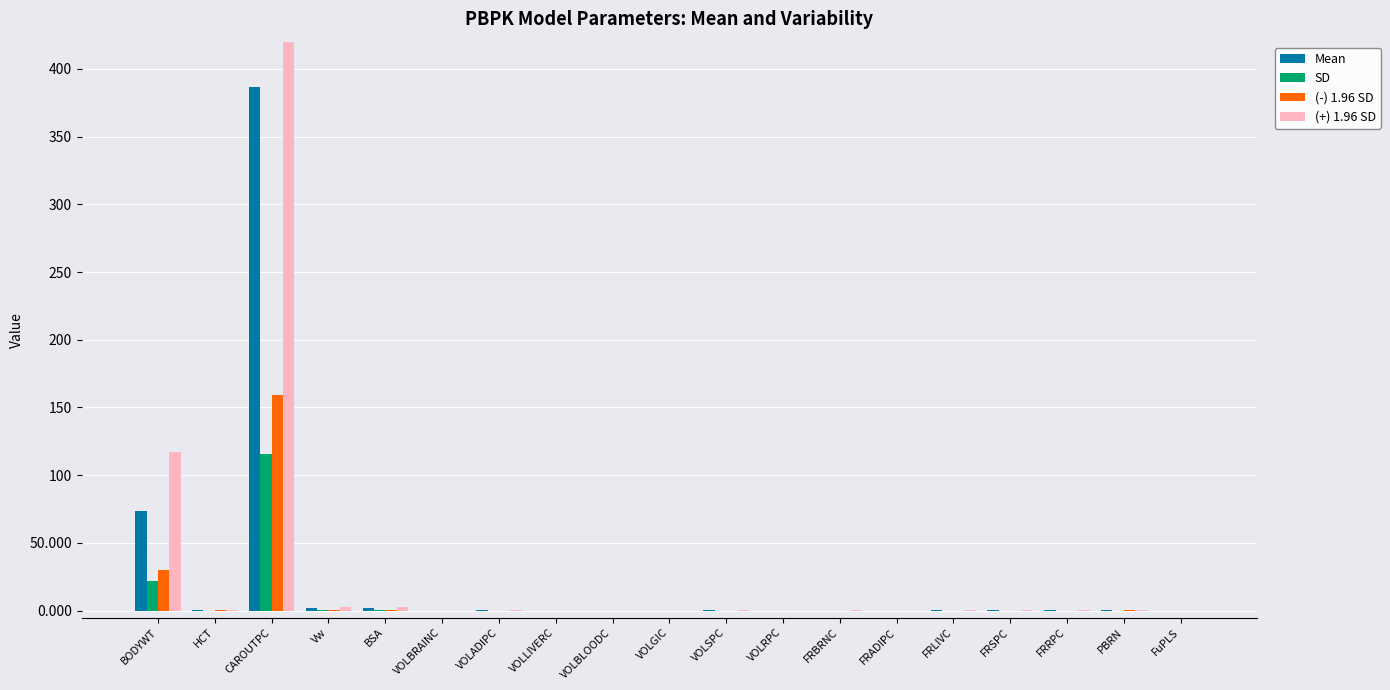

What position from the right is FuPLS?

1